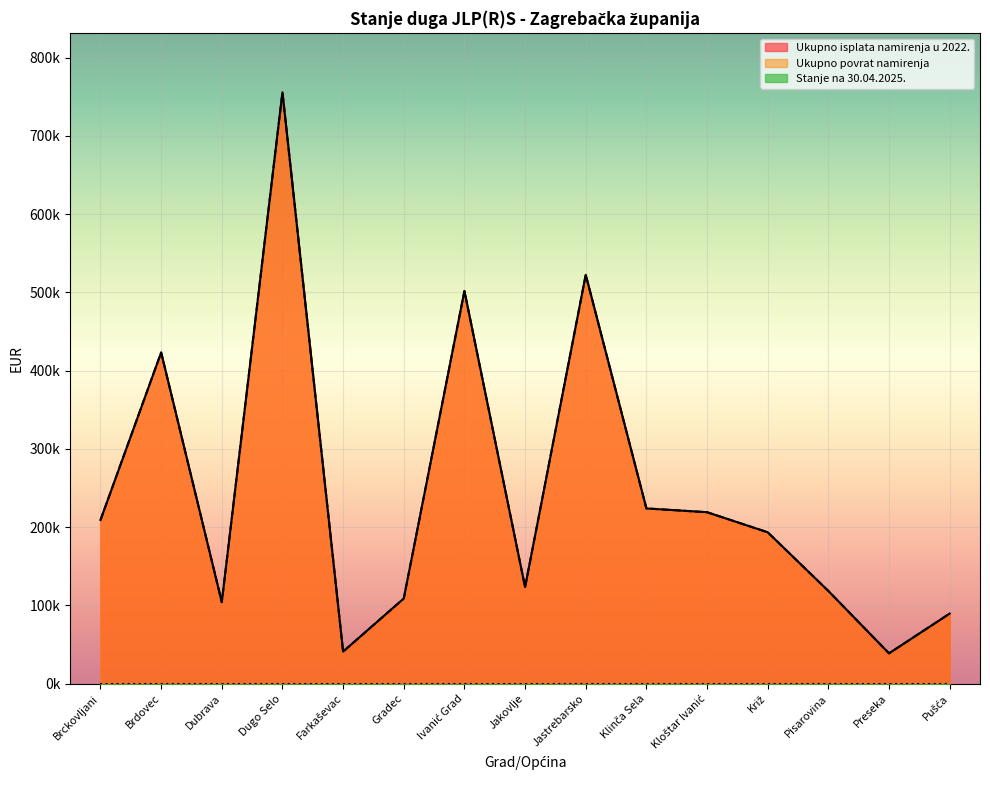

What is the difference between the maximum and minimum values in the Ukupno isplata namirenja u 2022. series?

716827.5